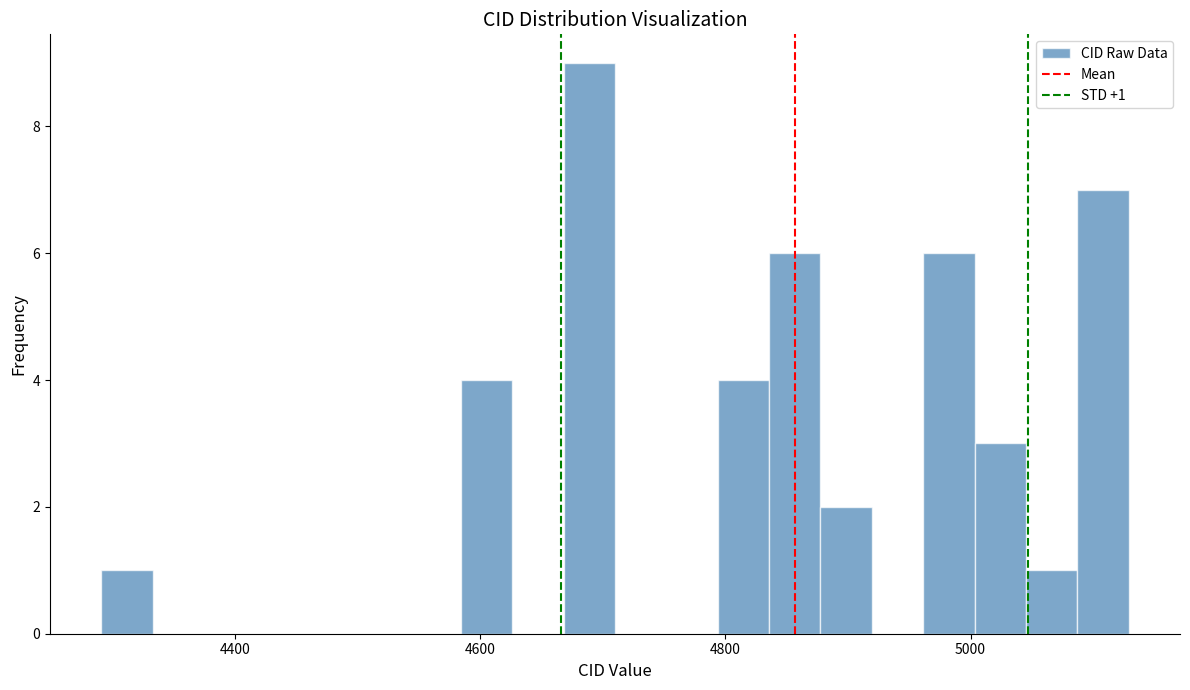

Around what value on the x-axis is the tallest bar? Give the approximate position of its centre, as read against the axis.

4680